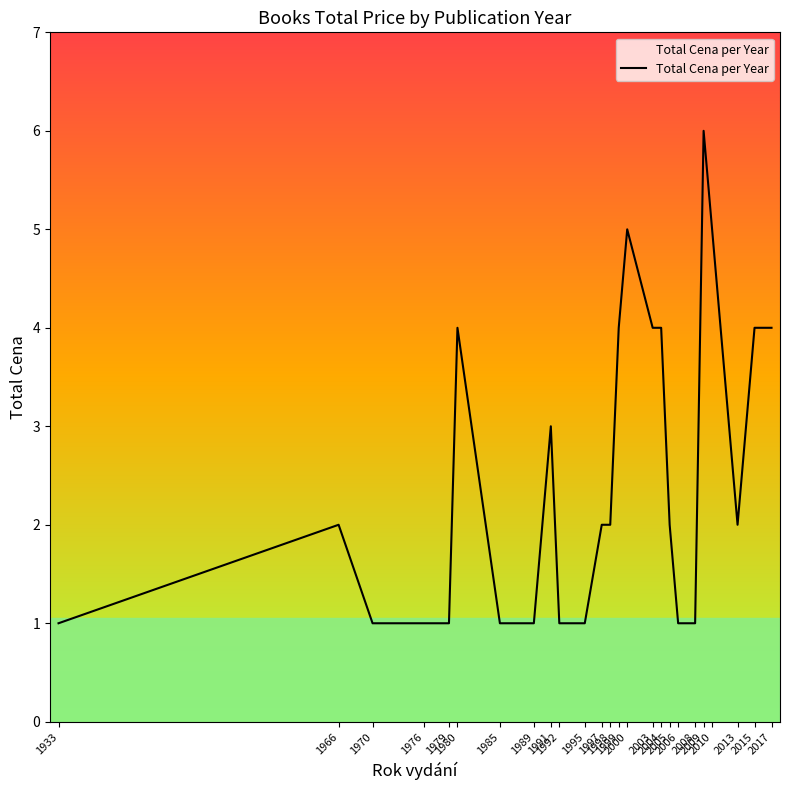

What is the difference between the maximum and second lowest values?

5